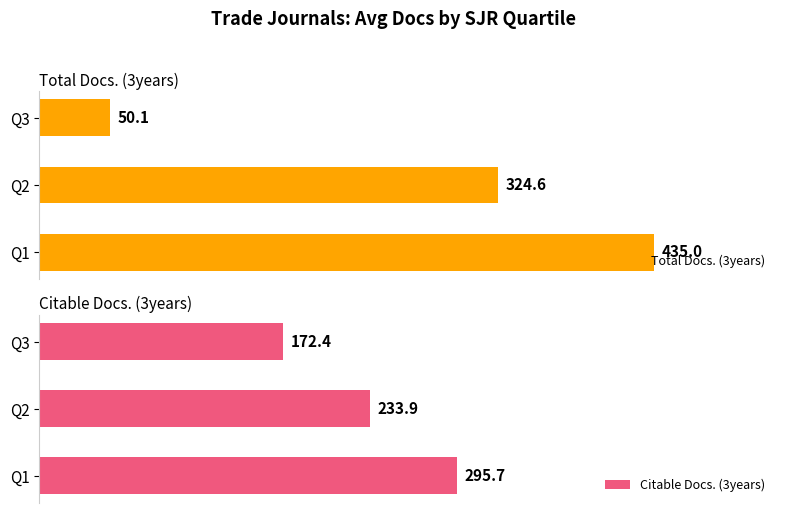

List the labels in order of Total Docs. (3years) value, largest first.

Q1, Q2, Q3